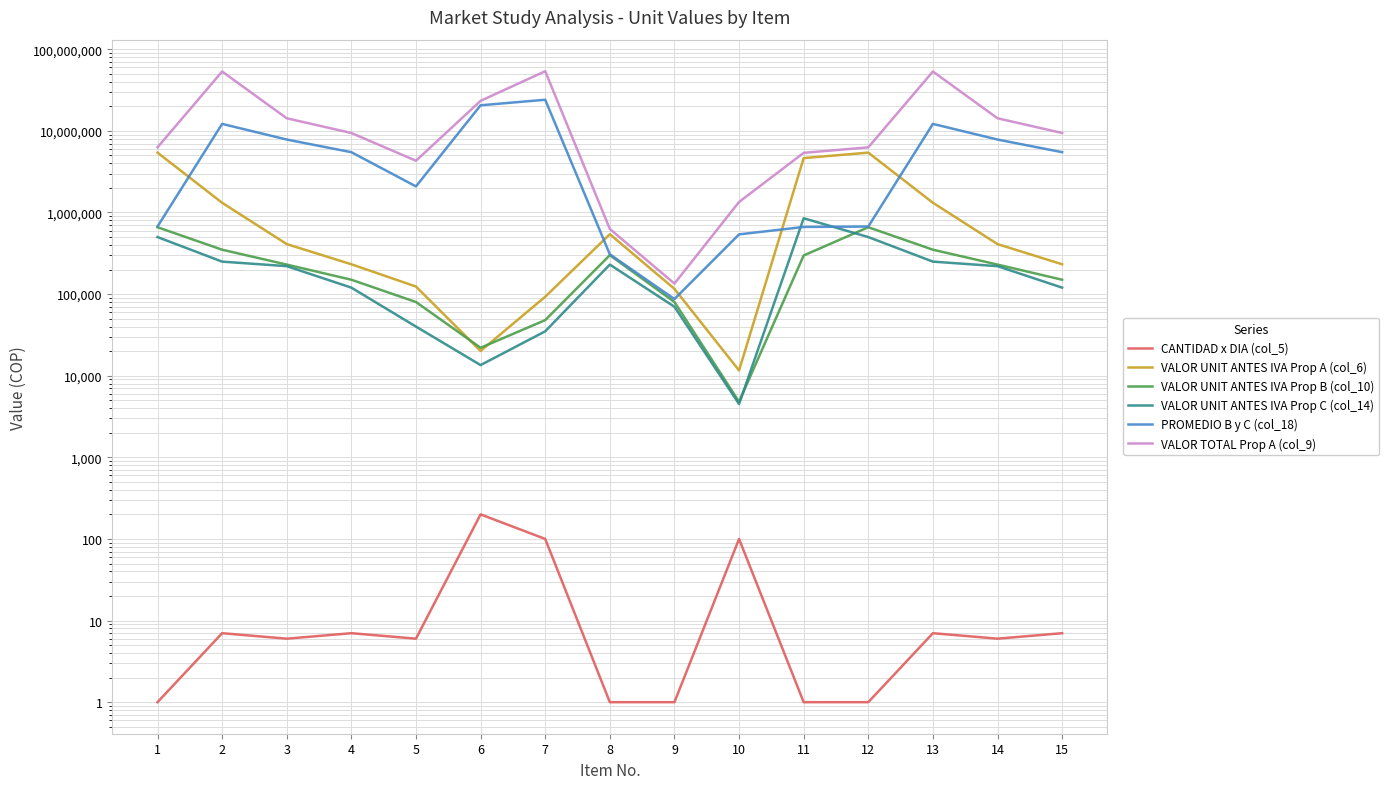

Which series changed the most between 4 and 6?

PROMEDIO B y C (col_18)